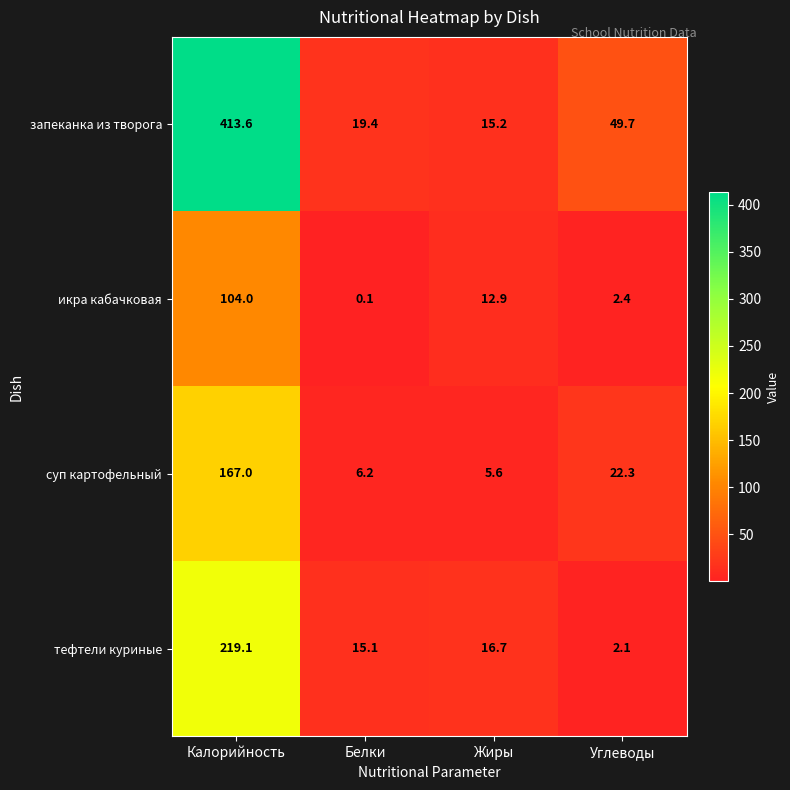

How many values in the запеканка из творога series are below 49?

2